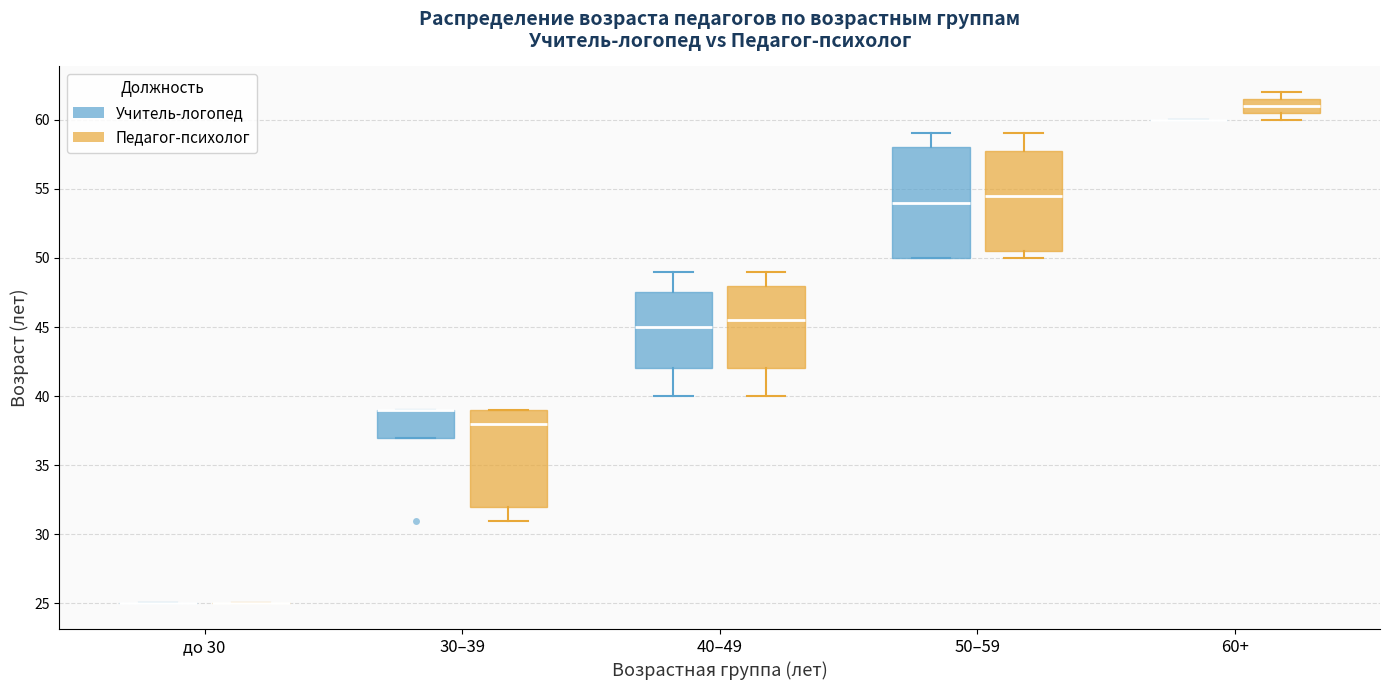

Reading left to right, transcribe this box plot: for each box, give where its median line is, the range the box spans, and where its two whiskers end, as read against the y-axis. The values are not printed on the chart, so give them approximately, as read against the axis.

до 30 (Учитель-логопед): box collapsed to a line at 25.0, whiskers 25.0 to 25.0
до 30 (Педагог-психолог): box collapsed to a line at 25.0, whiskers 25.0 to 25.0
30–39 (Учитель-логопед): median 39.0 (drawn on the box's upper edge), box 37.0 to 39.0, whiskers 37.0 to 39.0
30–39 (Педагог-психолог): median 38.0, box 32.0 to 39.0, whiskers 31.0 to 39.0
40–49 (Учитель-логопед): median 45.0, box 42.0 to 47.5, whiskers 40.0 to 49.0
40–49 (Педагог-психолог): median 45.5, box 42.0 to 48.0, whiskers 40.0 to 49.0
50–59 (Учитель-логопед): median 54.0, box 50.0 to 58.0, whiskers 50.0 to 59.0
50–59 (Педагог-психолог): median 54.5, box 50.5 to 58.0, whiskers 50.0 to 59.0
60+ (Учитель-логопед): box collapsed to a line at 60.0, whiskers 60.0 to 60.0
60+ (Педагог-психолог): median 61.0, box 60.5 to 61.5, whiskers 60.0 to 62.0